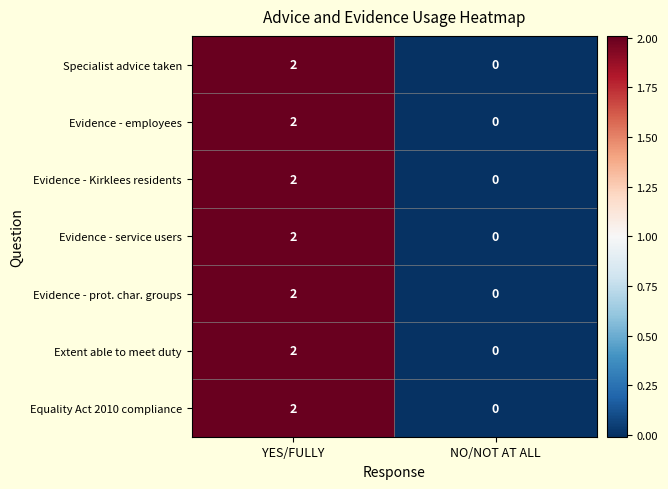

List the labels in order of Evidence - Kirklees residents value, smallest first.

NO/NOT AT ALL, YES/FULLY